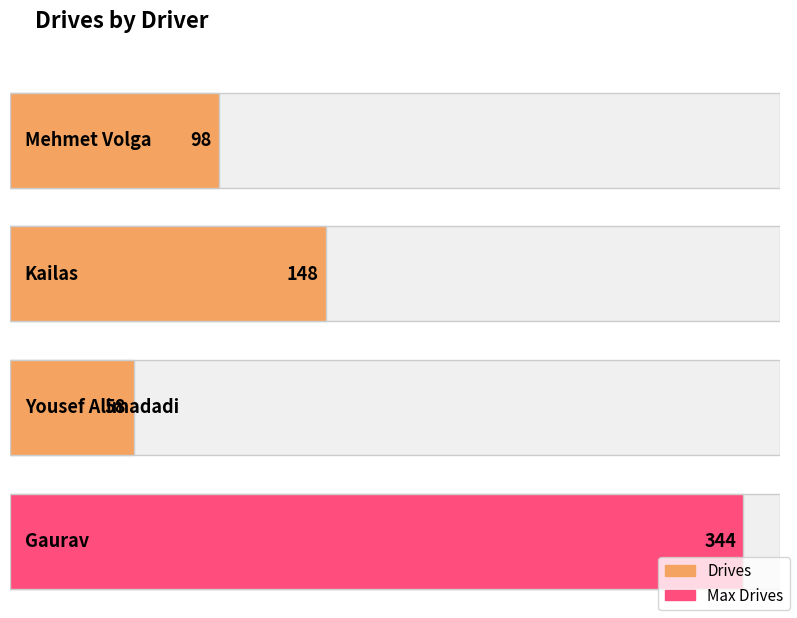

What is the difference between the values at Yousef Alimadadi and Mehmet Volga?

40